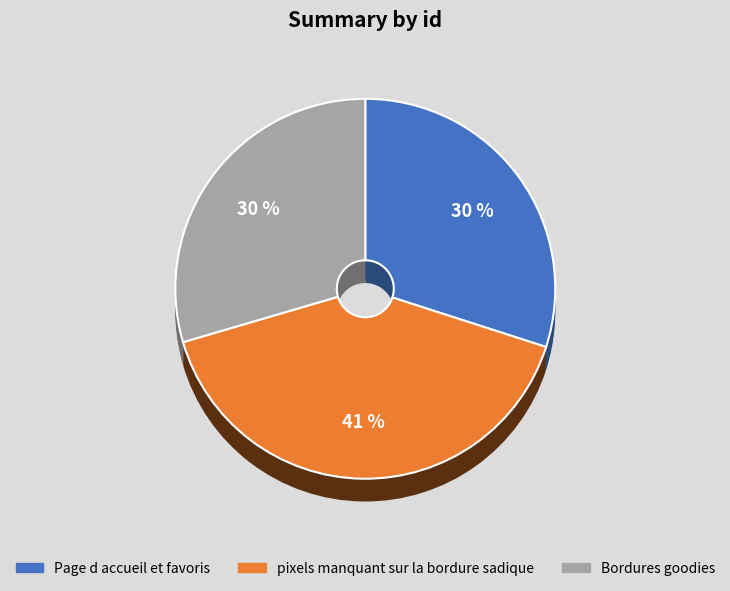

What is the ratio of the value at Page d accueil et favoris to the value at pixels manquant sur la bordure sadique?

0.7